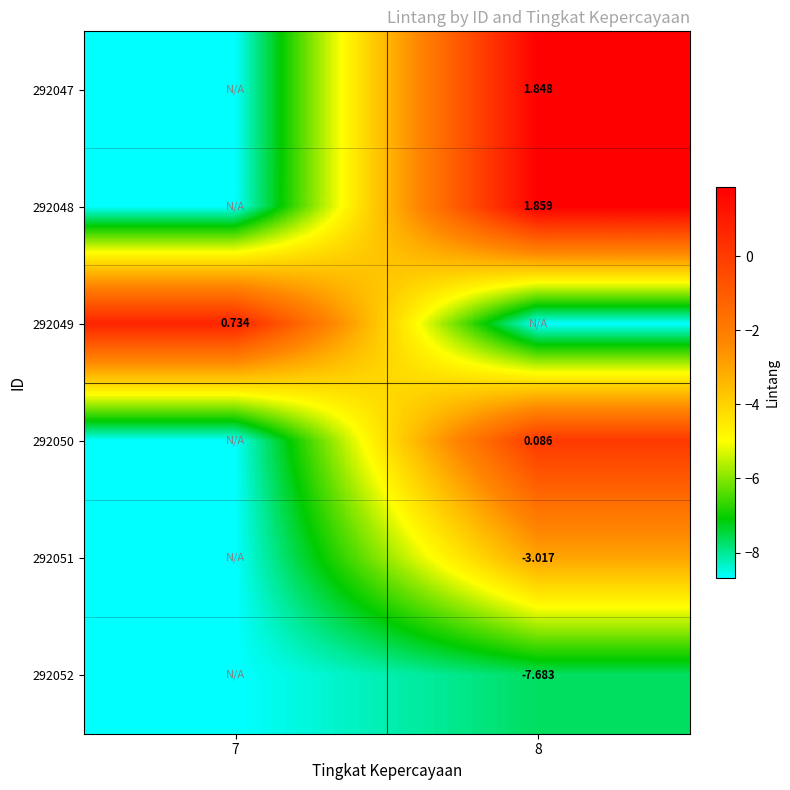

The value of 292050 at 7 is -12.3. True or false?

False